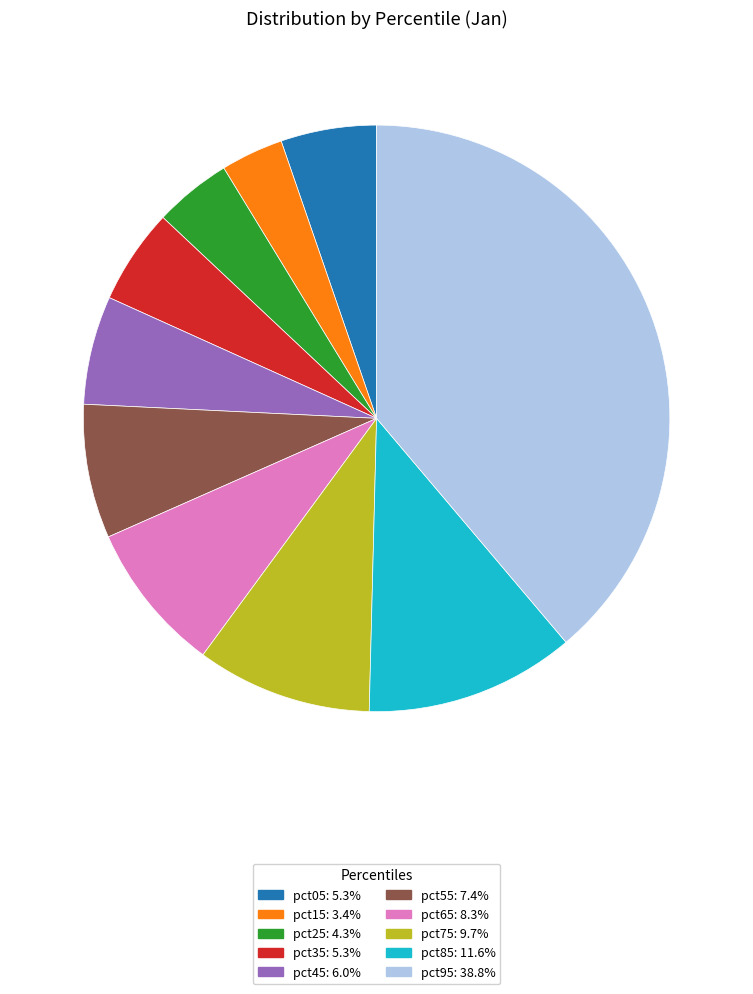

Is the sum of pct85 and pct15 greater than half?

No